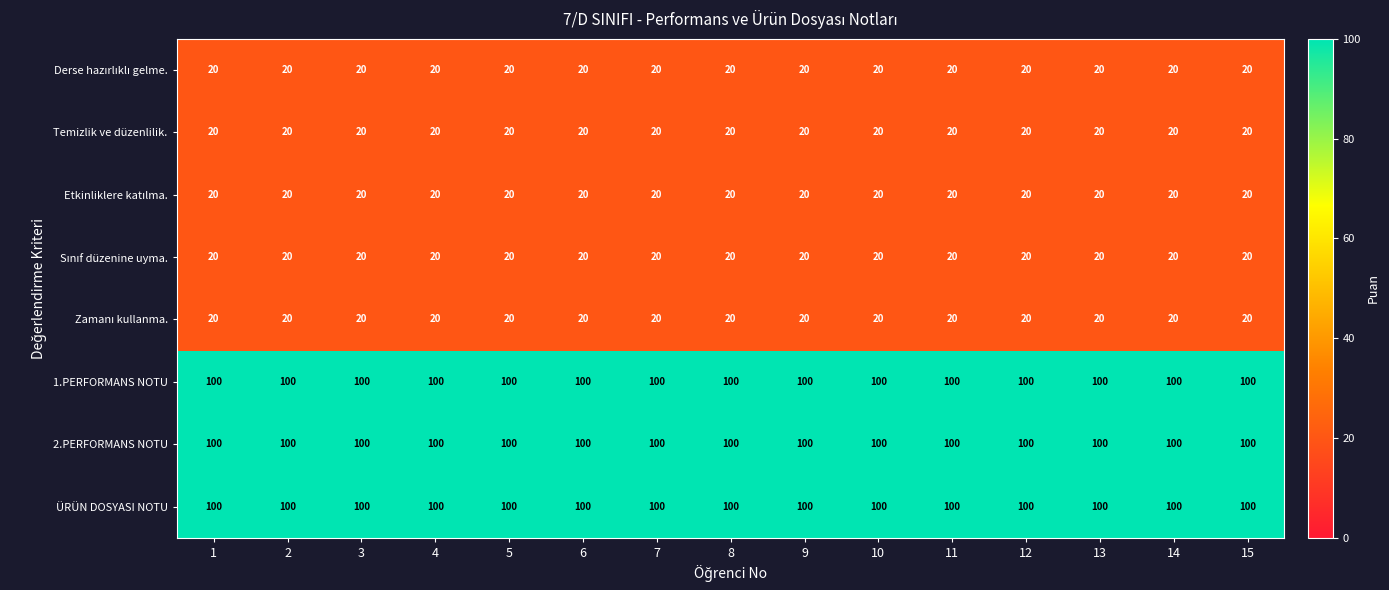

What is the sum of all 1.PERFORMANS NOTU values?

1500